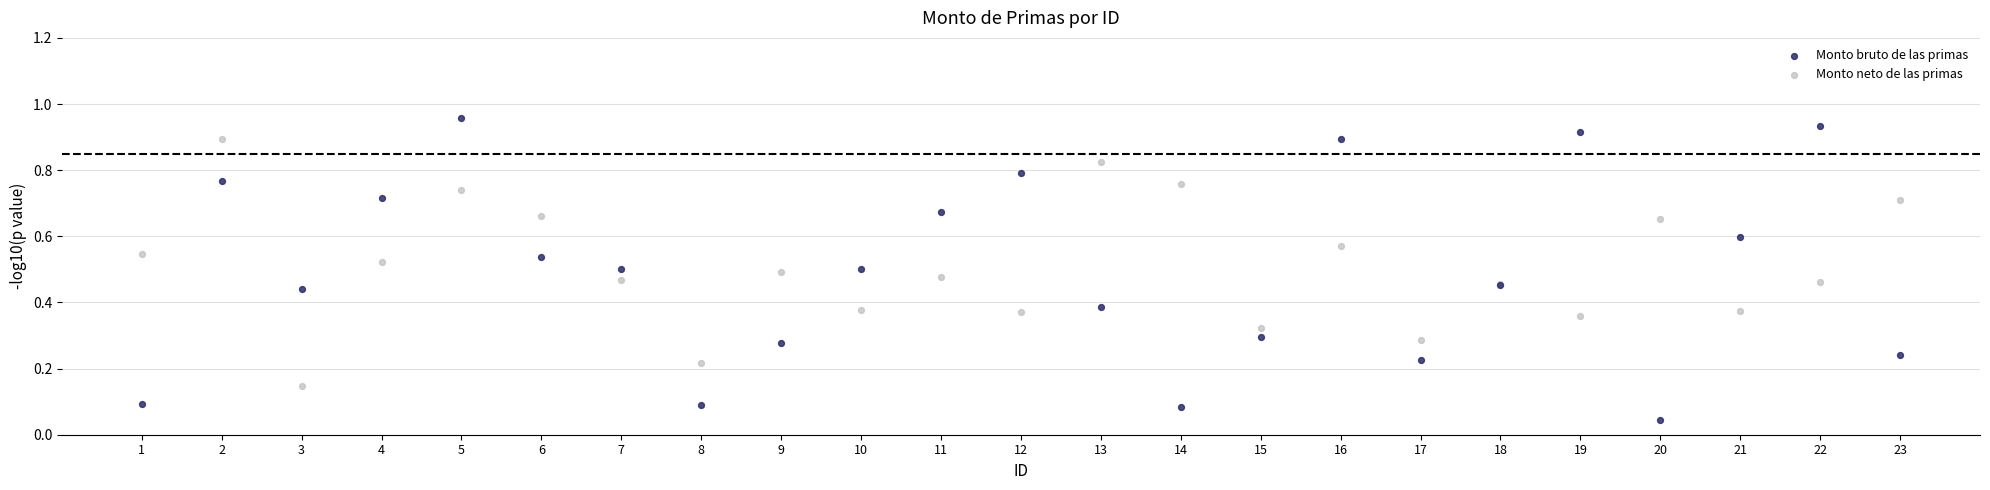

What is the X range (max minus min) for the scatter plot?

22.0